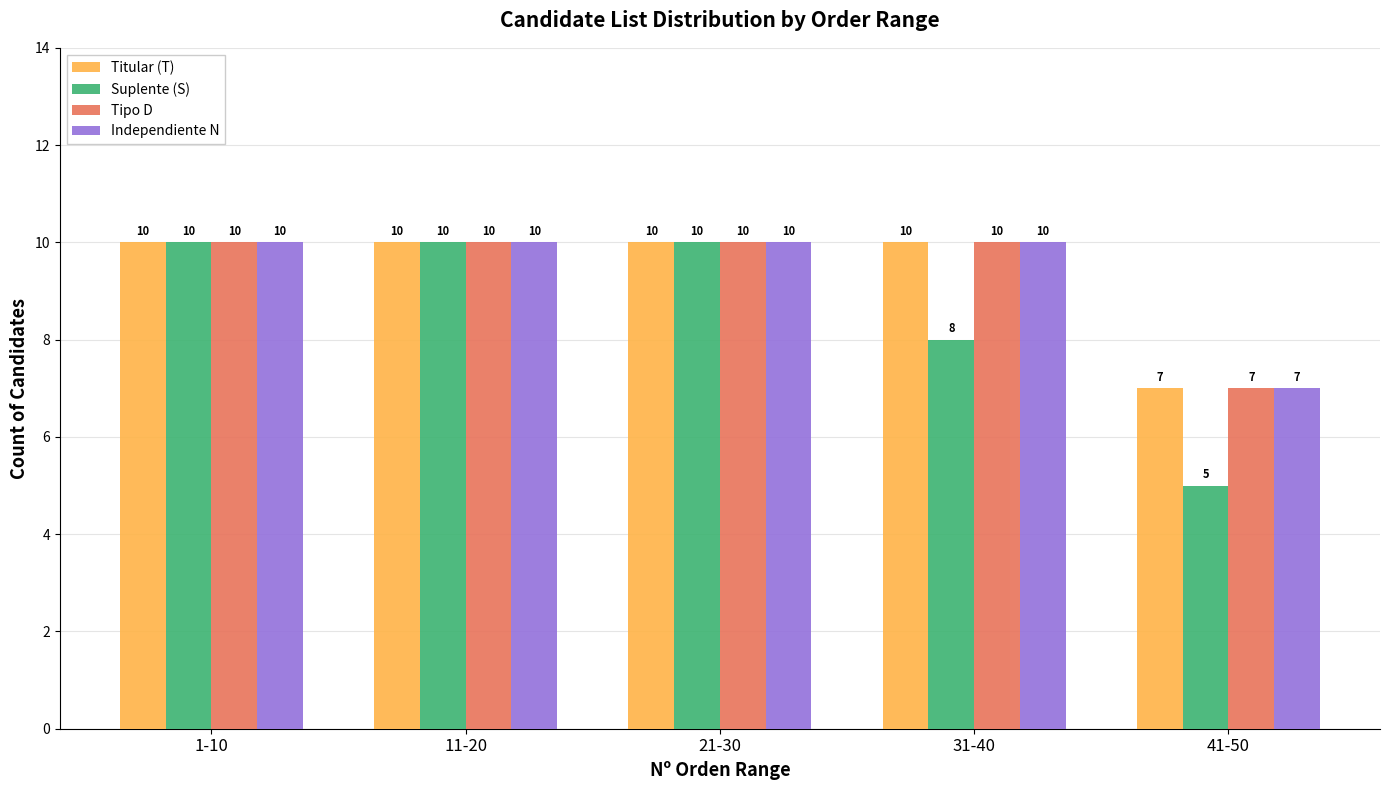

Are the bars horizontal?

No